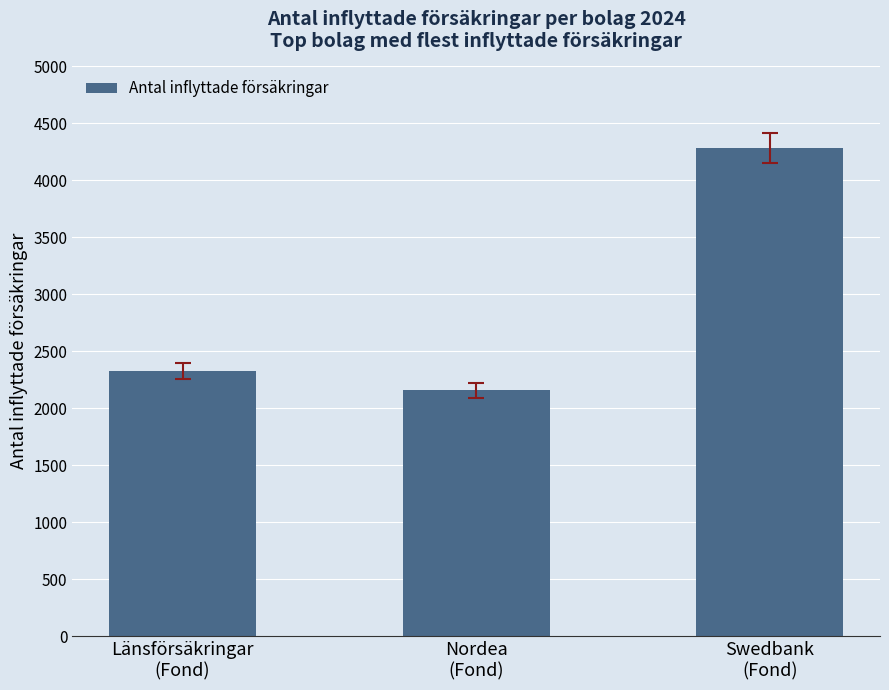

Is it true that the value at Länsförsäkringar
(Fond) is 2325?

True